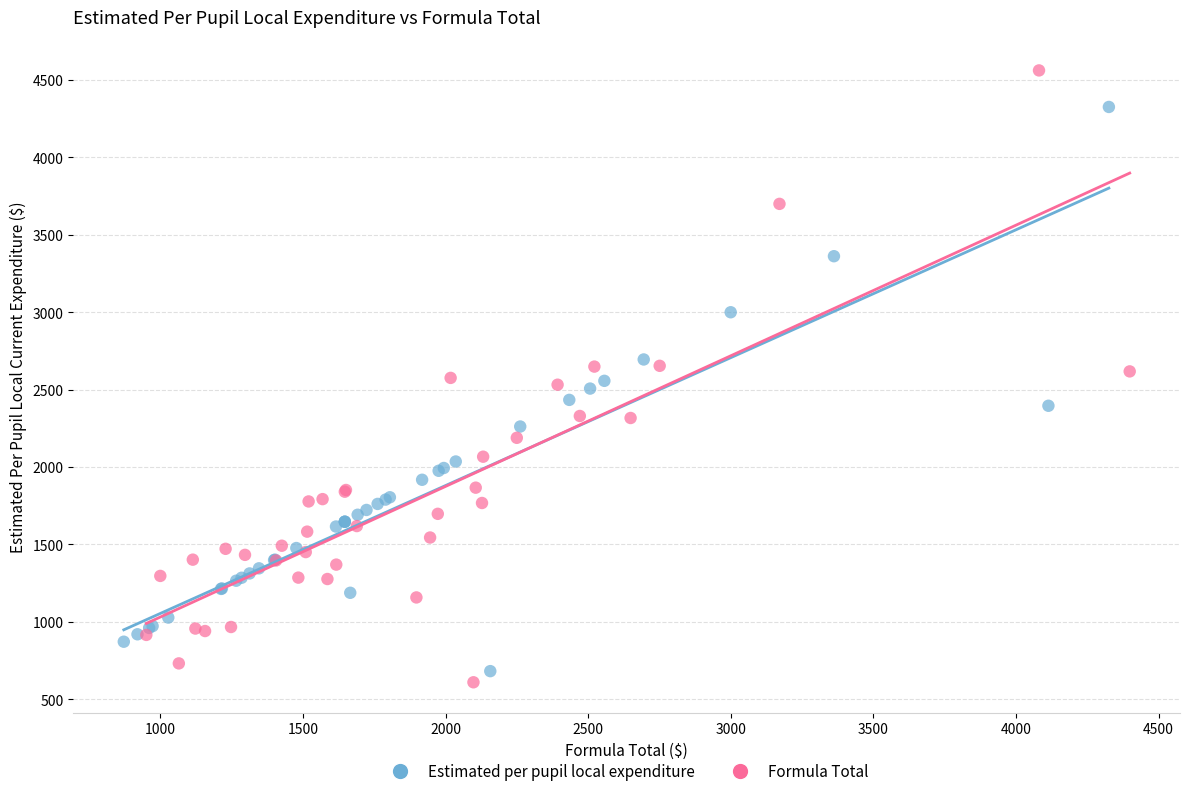

Which series has the largest Y range (max minus min)?

Formula Total